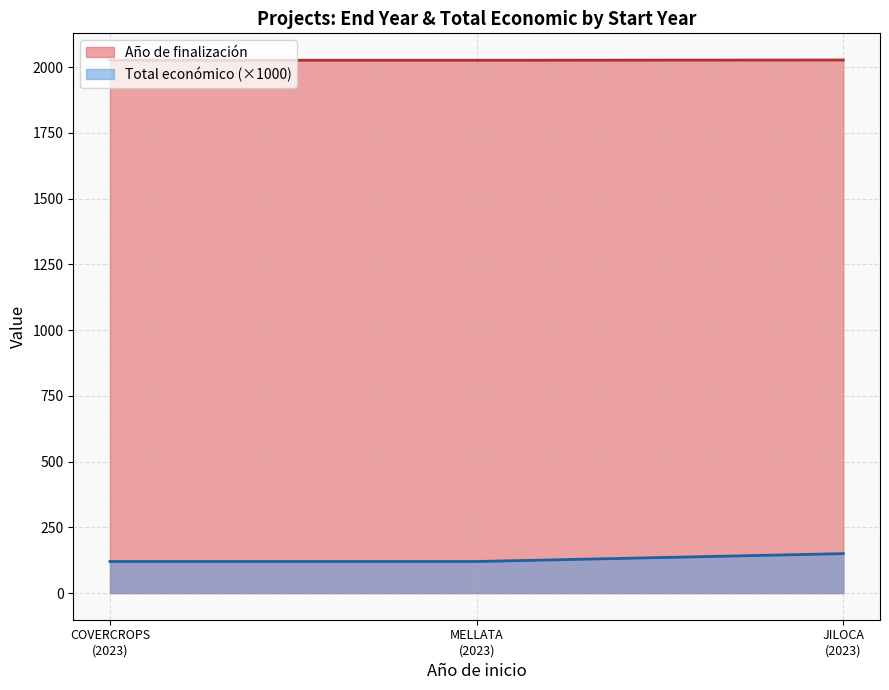

What is the average value of the Total económico (×1000) series?

130